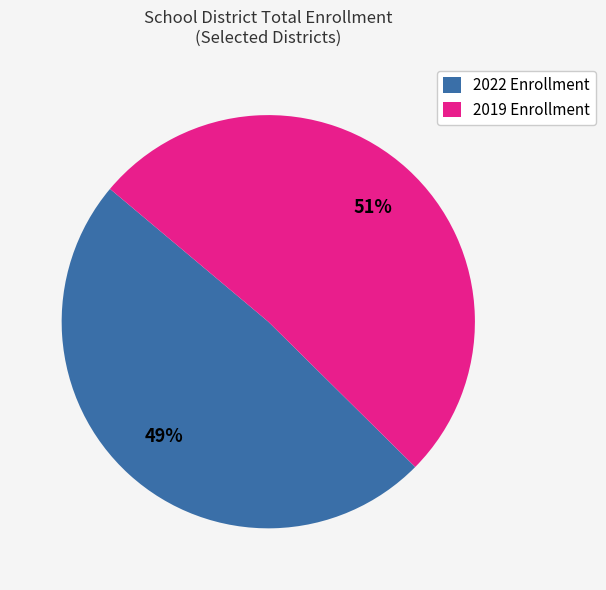

Is the sum of 2022 Enrollment and 2019 Enrollment greater than half?

Yes